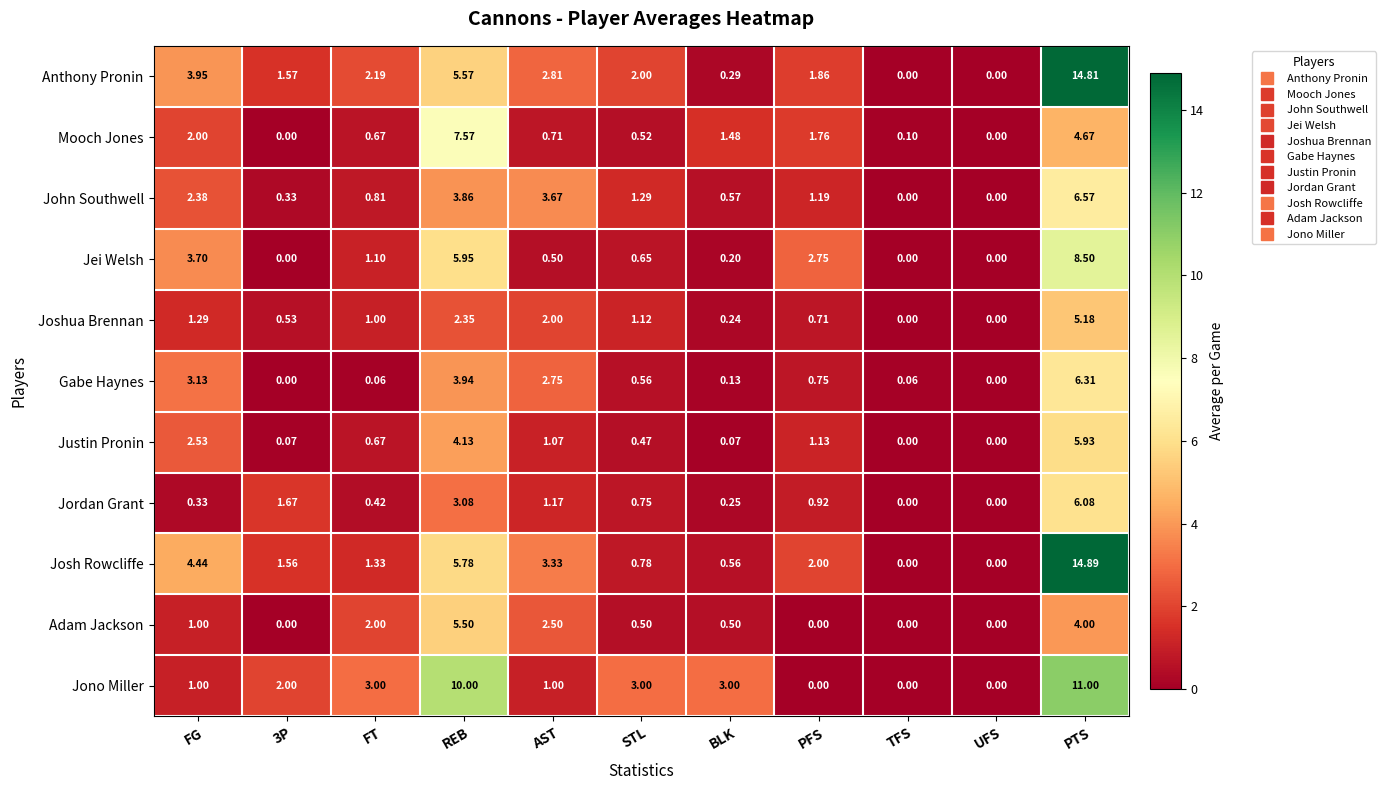

Which series has the widest spread of values?

Josh Rowcliffe